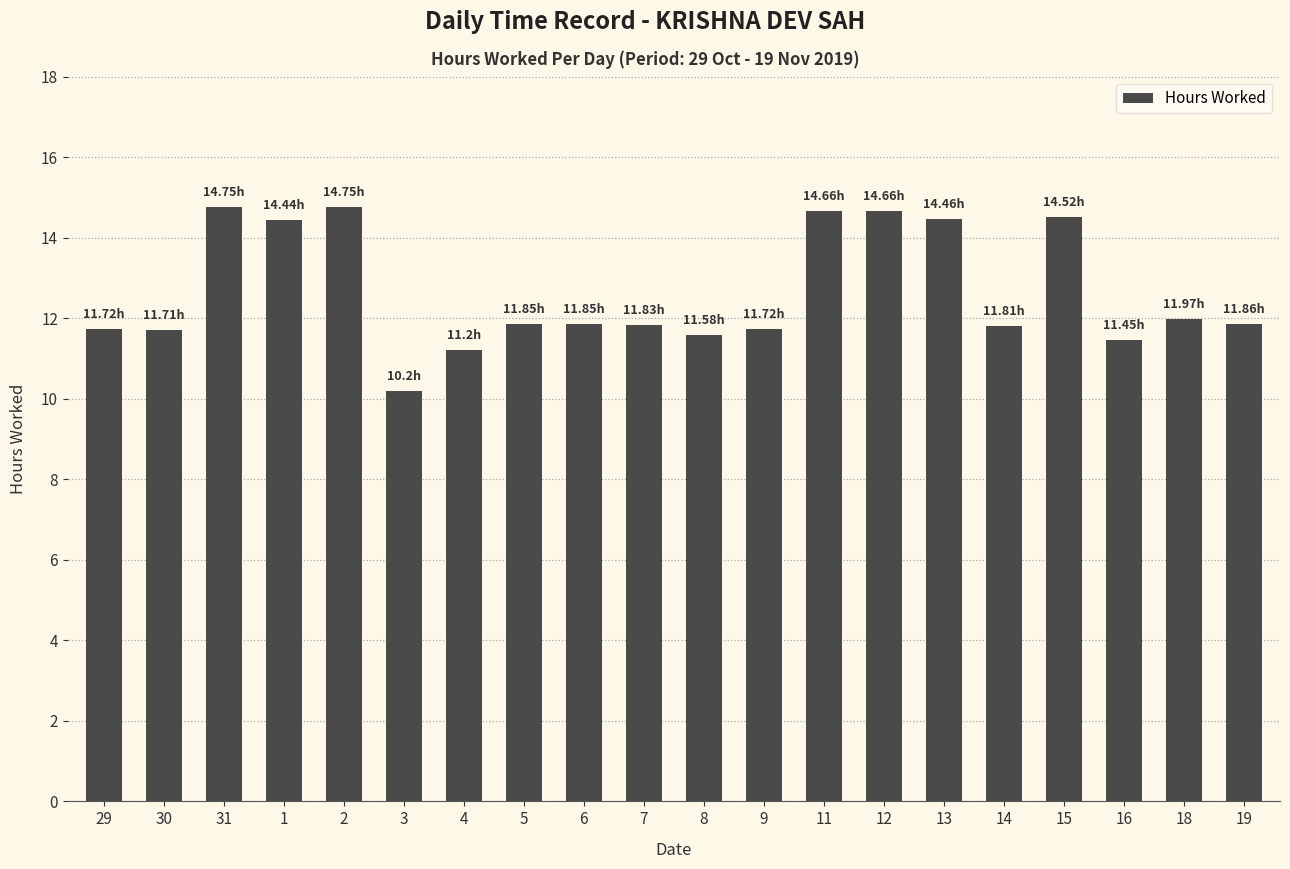

Are the bars grouped side by side (vs. stacked)?

No